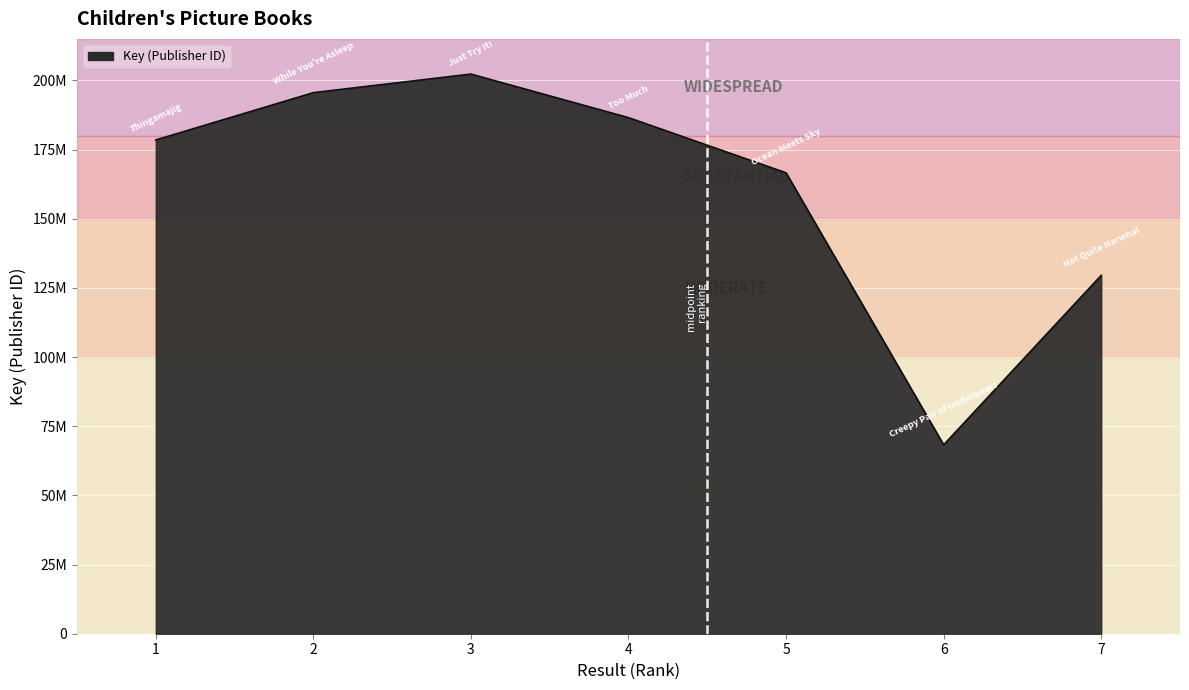

True or false: the data shows 28223924 at 6.

False